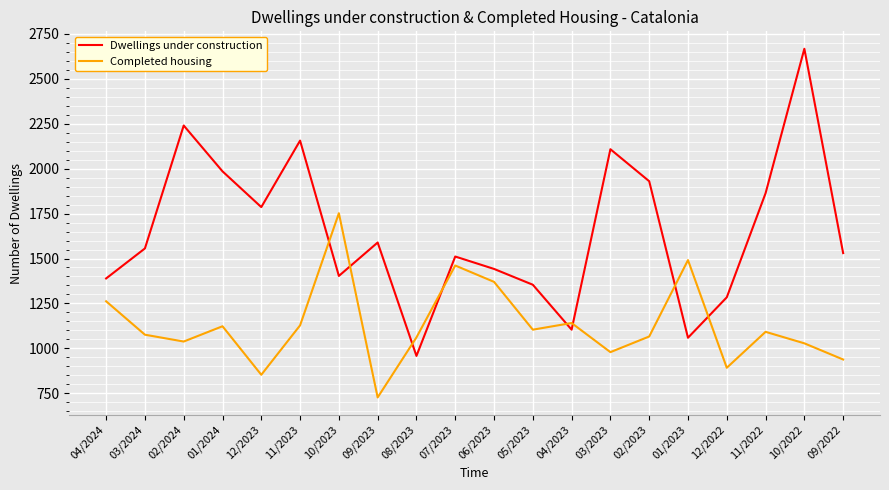

True or false: Completed housing has more than 0 points higher than both neighbors.

True